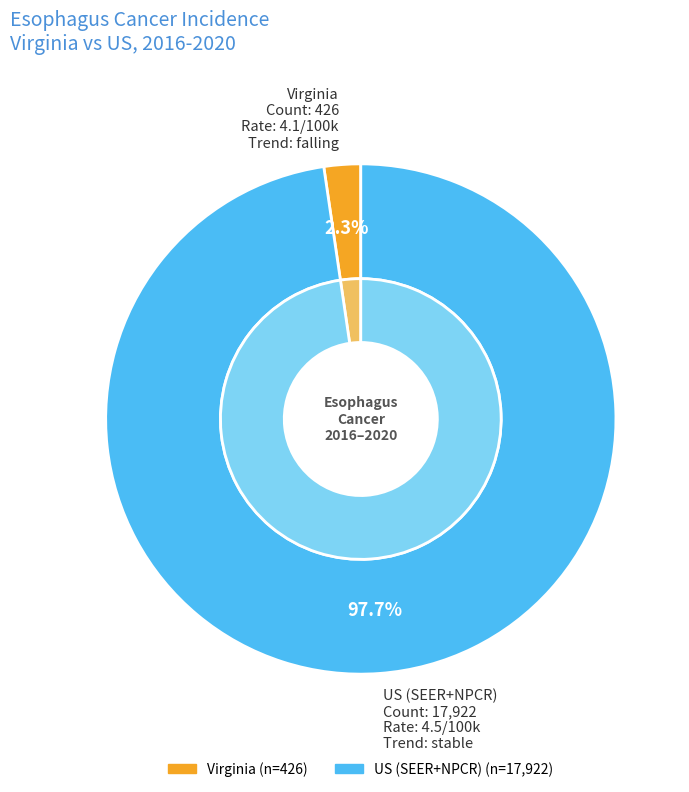

The Virginia slice represents 2% of the pie. True or false?

True